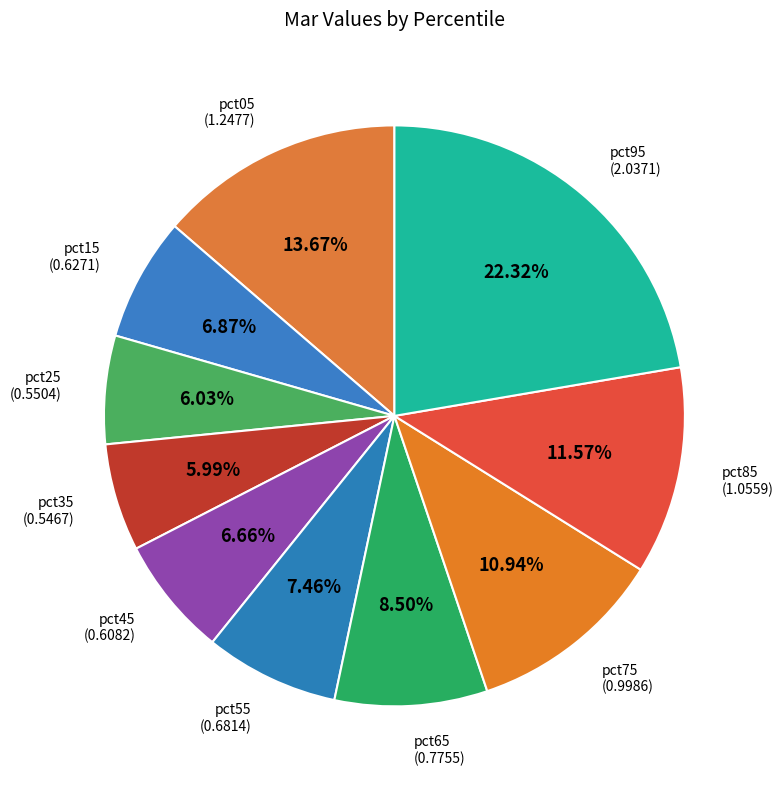

What is the largest slice in the pie chart?

pct95